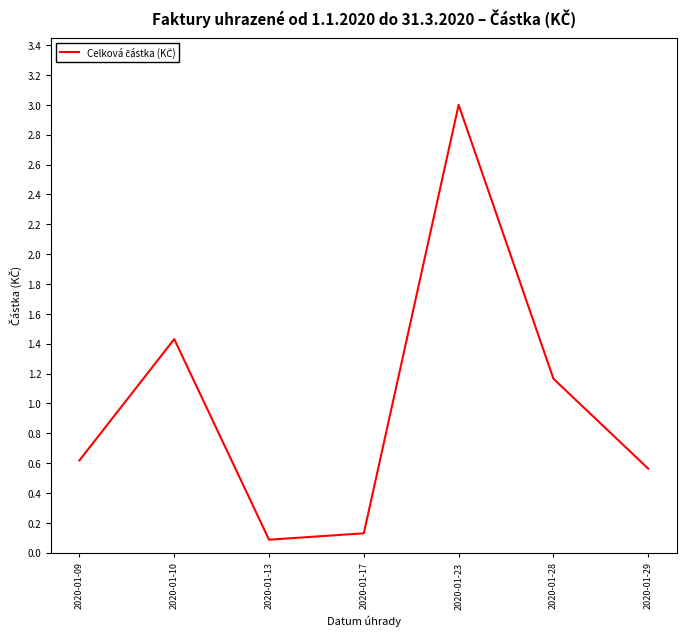

What is the ratio of the value at 2020-01-09 to the value at 2020-01-28?

0.5